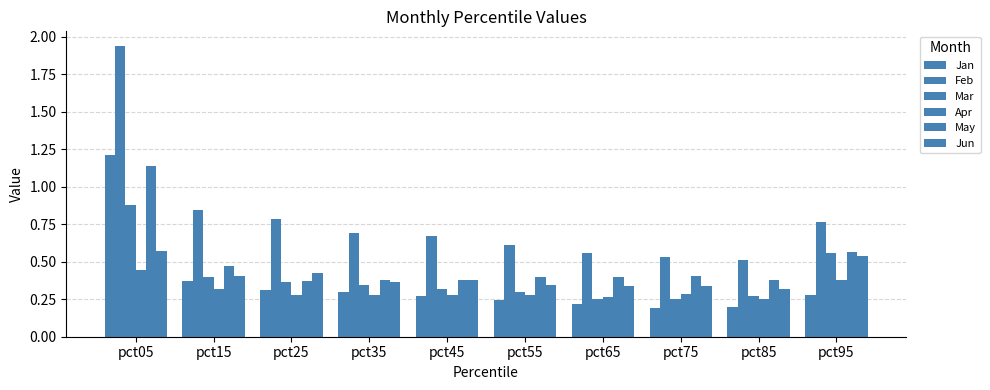

How many series are shown in this chart?

6